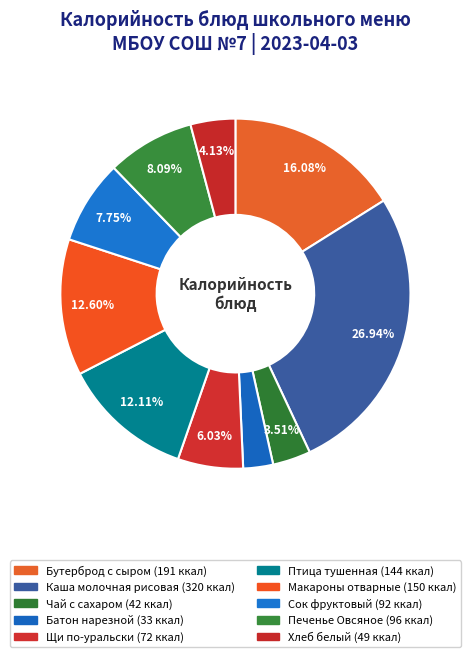

To the nearest percent, what is the average slice percentage?

10%